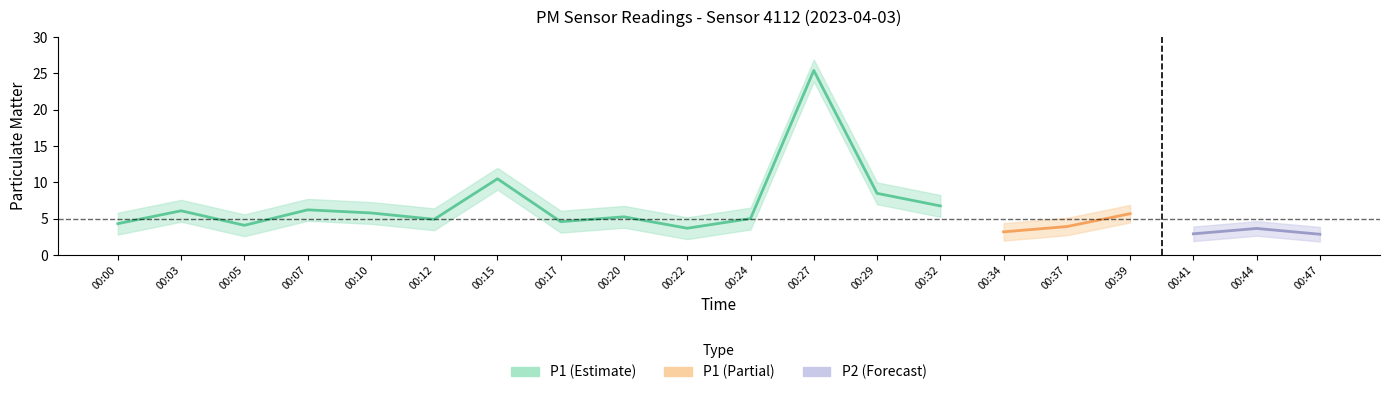

Which series has the largest range (max minus min)?

P1